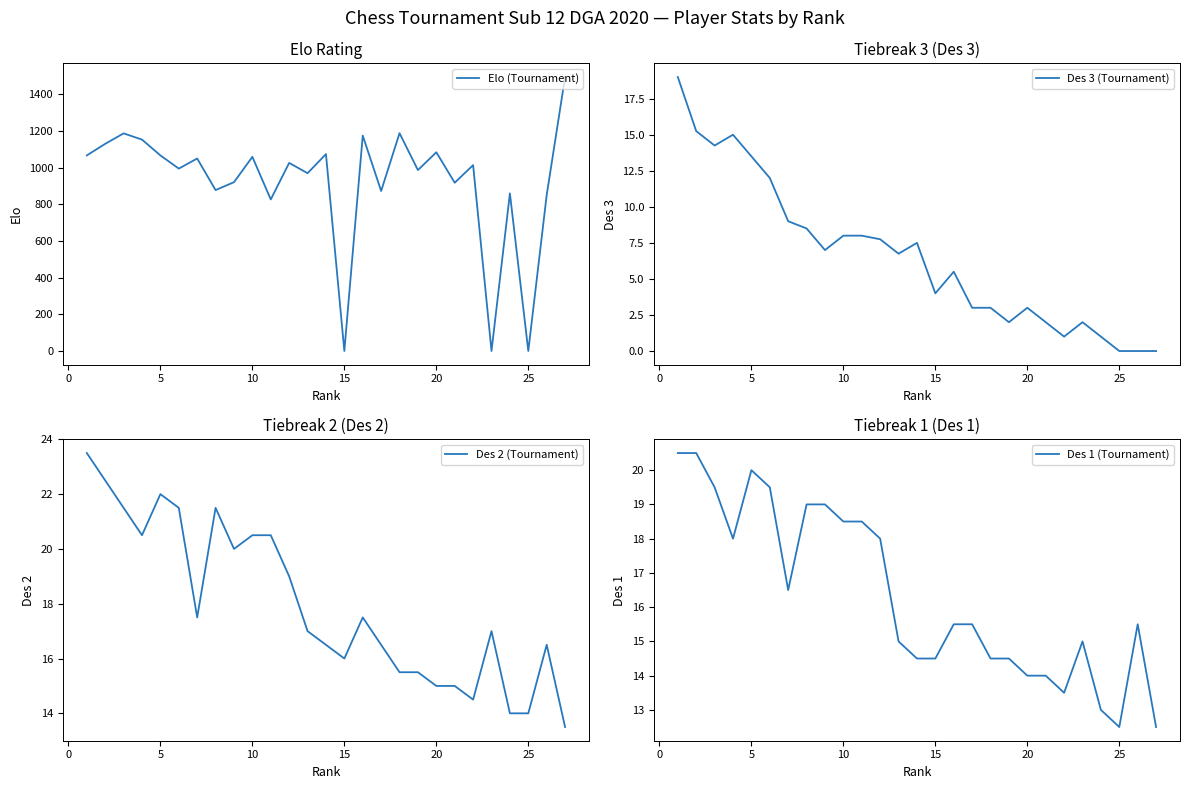

True or false: Des 2 (Tournament) and Des 1 (Tournament) cross at least once.

False